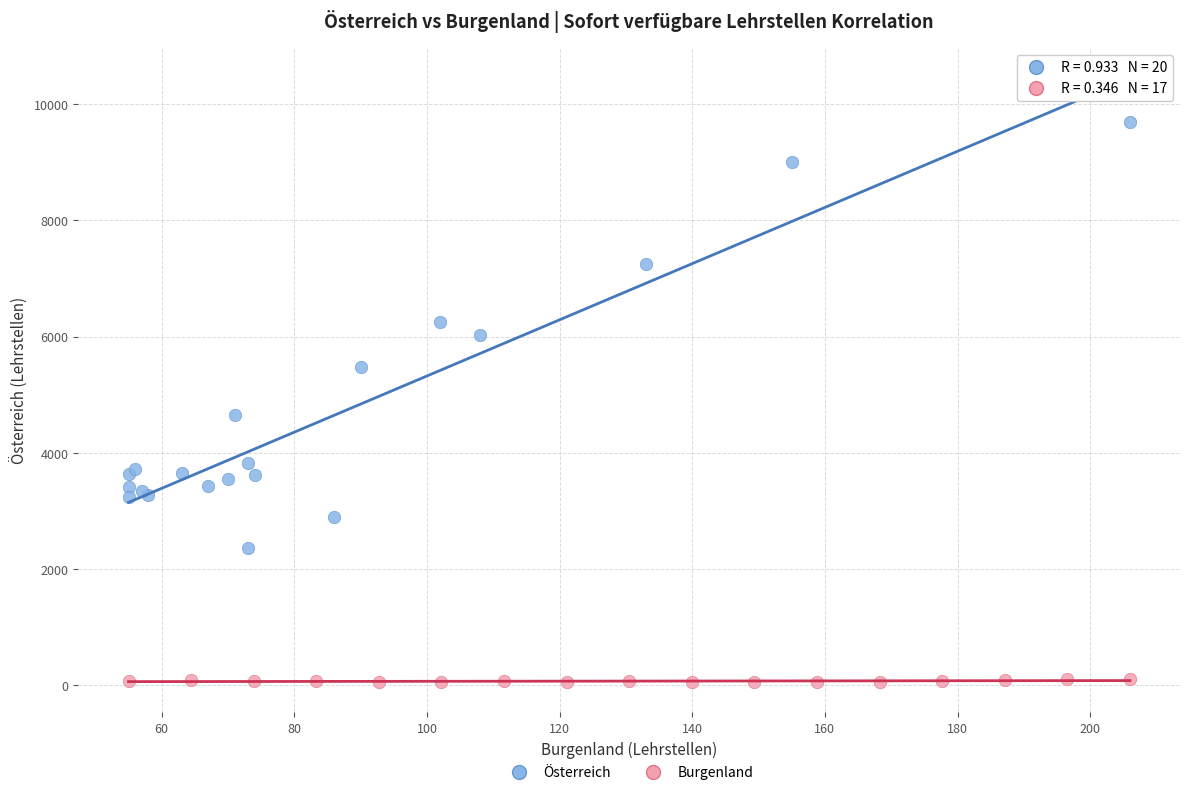

Which series reaches the minimum Y coordinate?

Burgenland